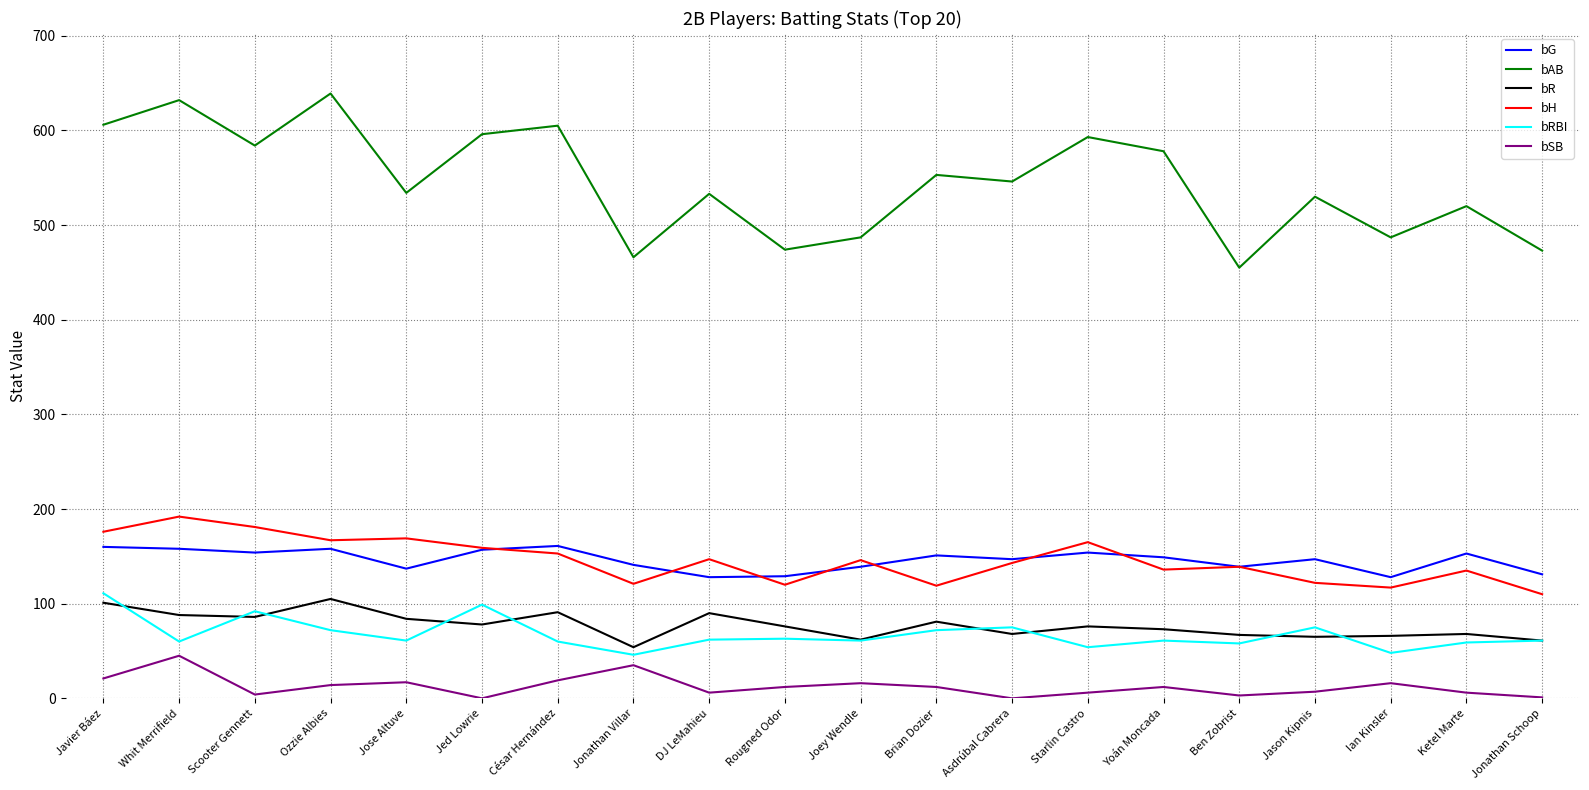

Is the value of bSB at Whit Merrifield greater than the value of bR at Jose Altuve?

No